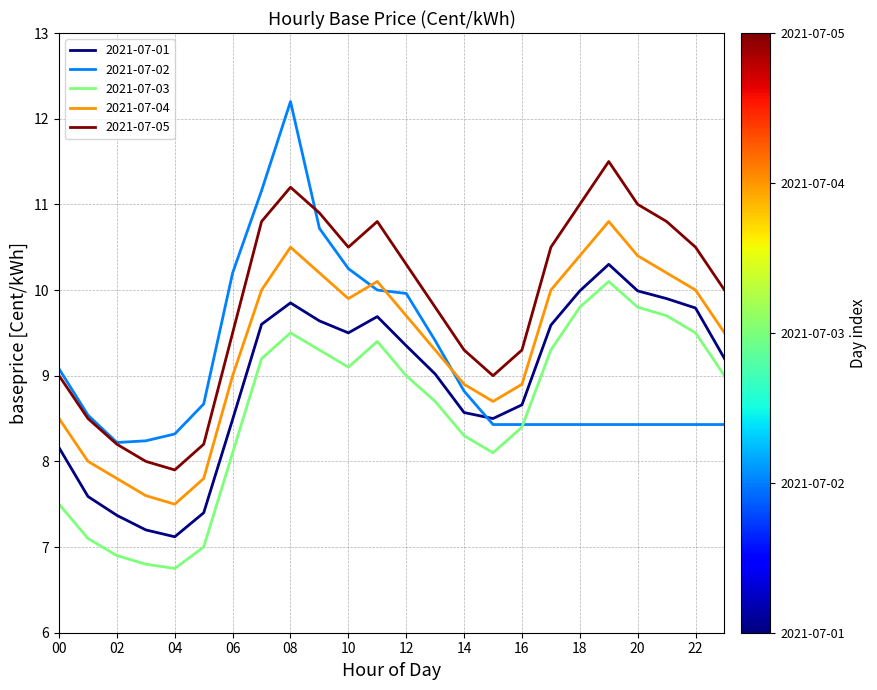

Which series has the largest total across all categories?

2021-07-05